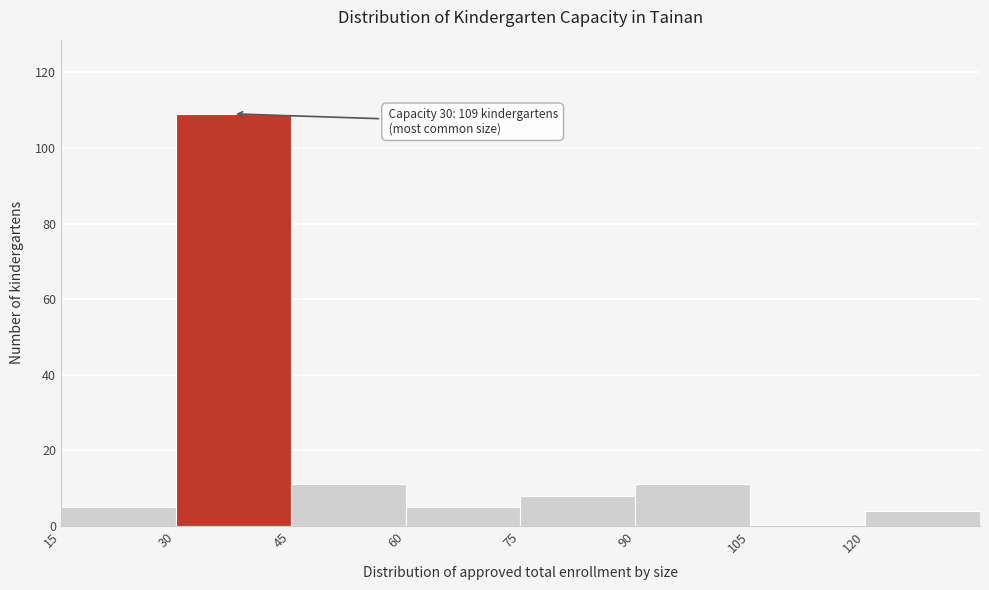

Over which range of the x-axis is the bar tallest?

30 to 45